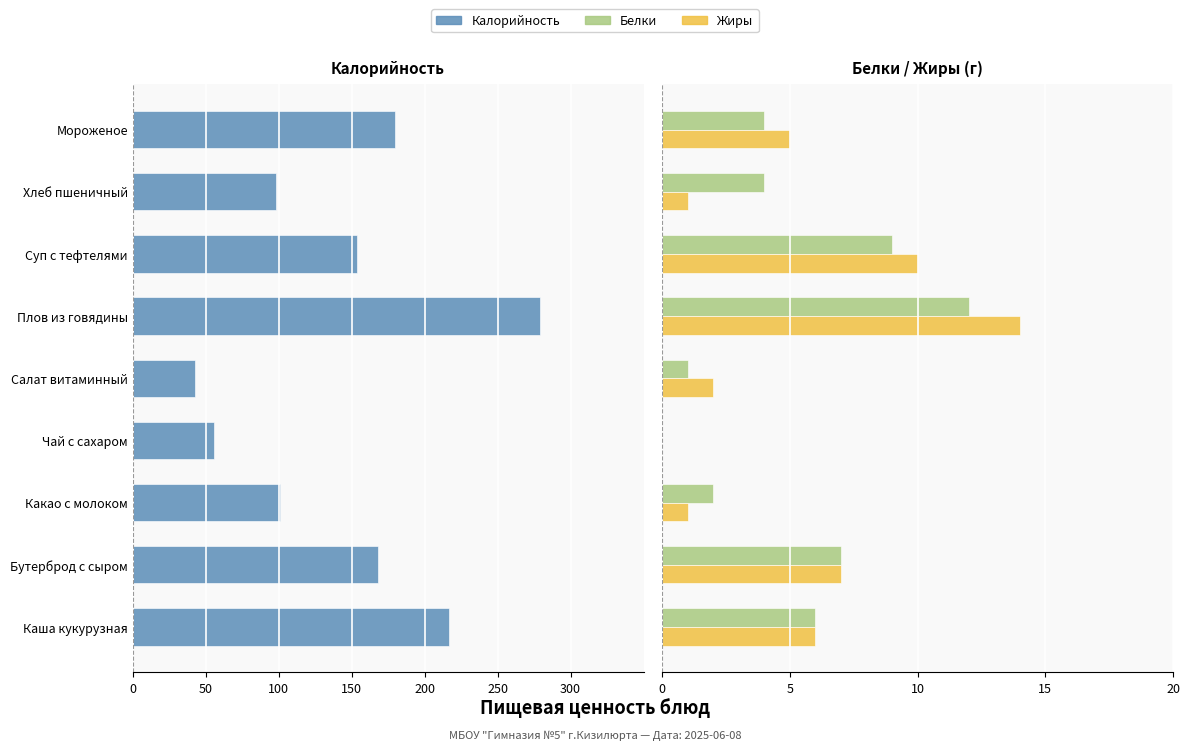

What position from the left is Суп с тефтелями?

7